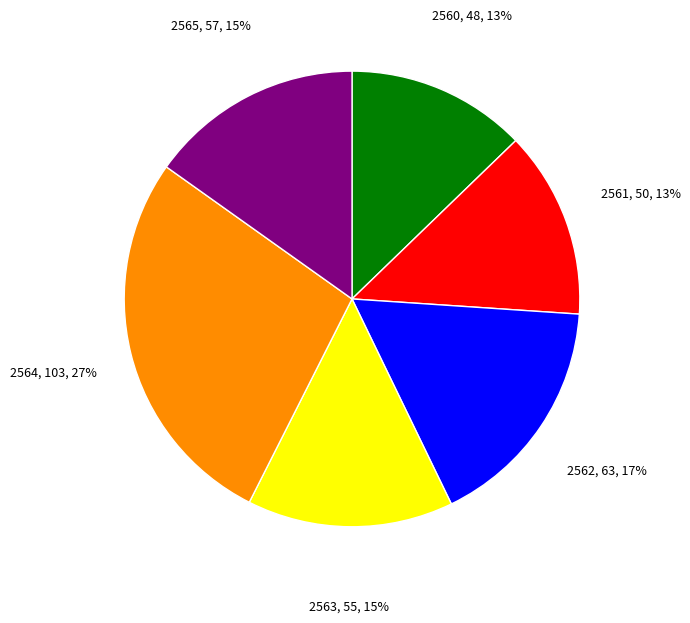

True or false: 2565 accounts for 1% of the total.

False